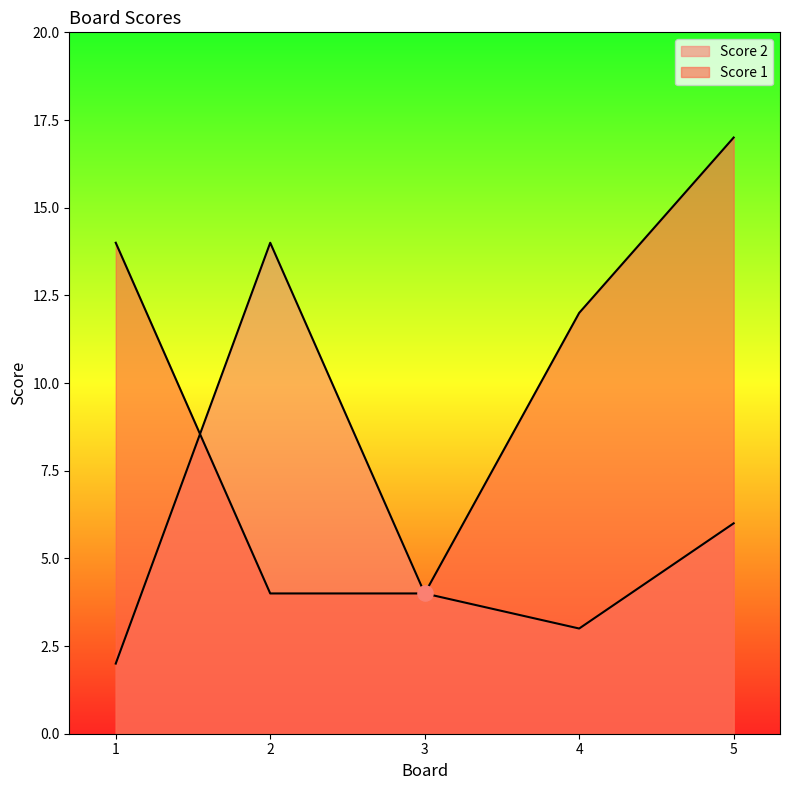

Is the value of Score 2 at 4 greater than the value of Score 1 at 4?

No